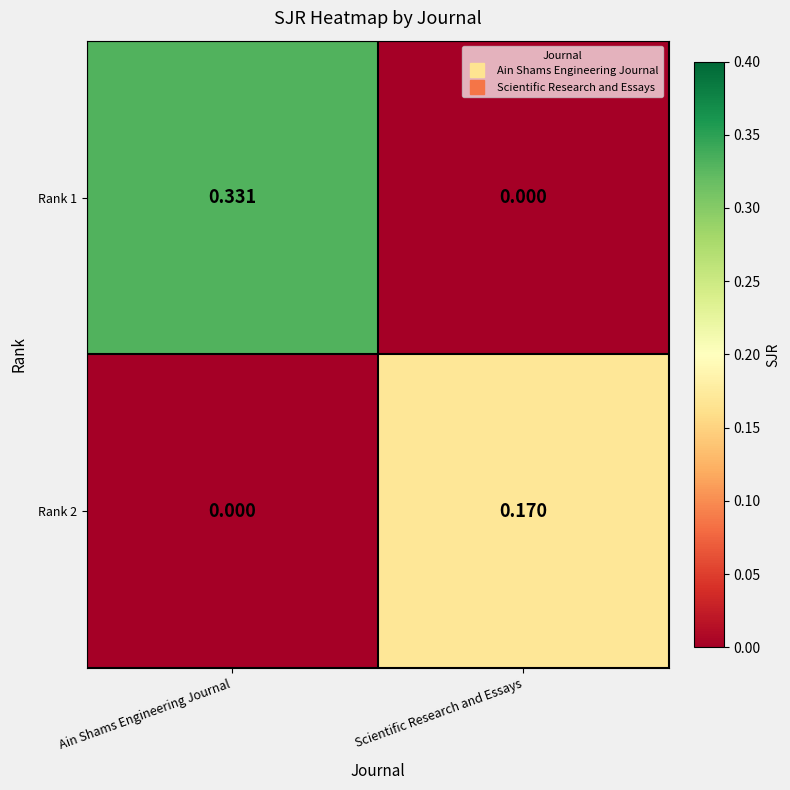

Which series has the widest spread of values?

Rank 1